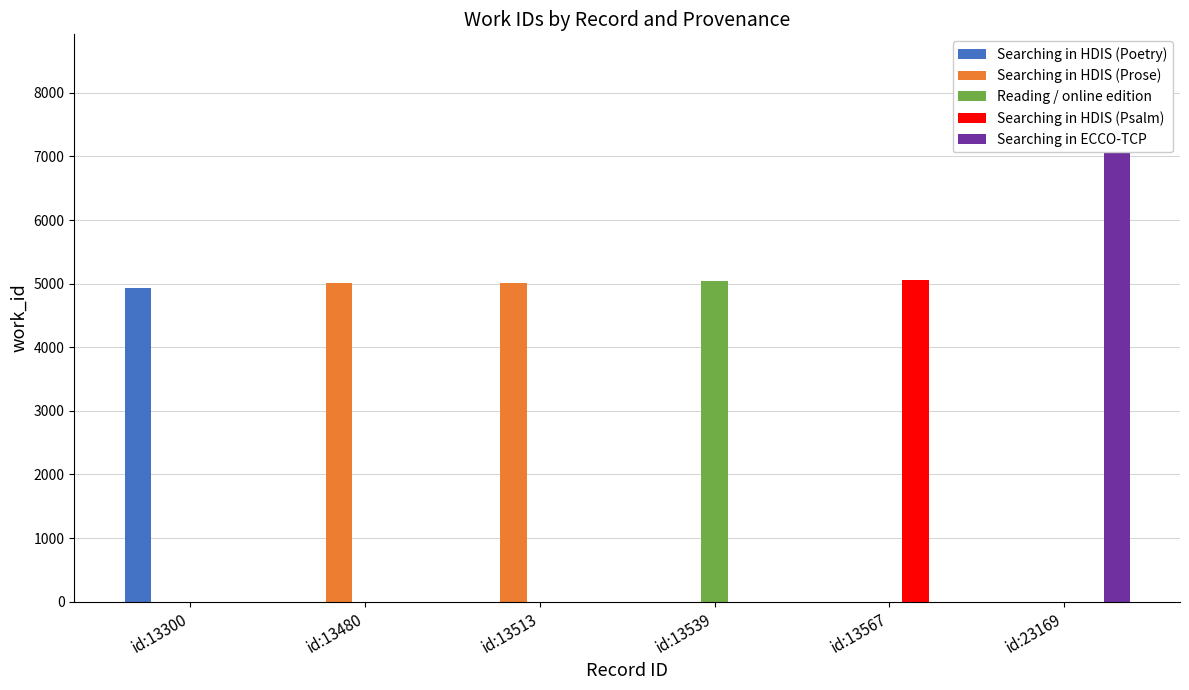

Which series has the largest total across all categories?

Searching in HDIS (Prose)